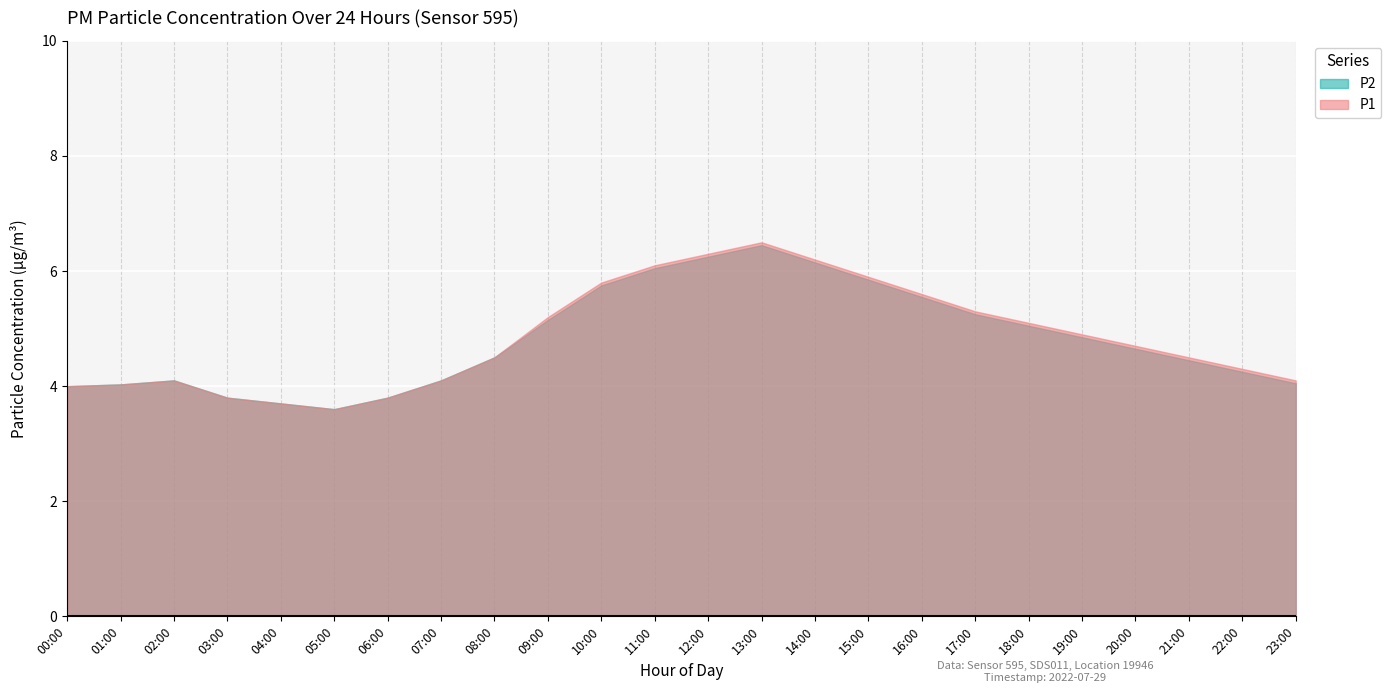

What is the minimum value for P2?

3.6